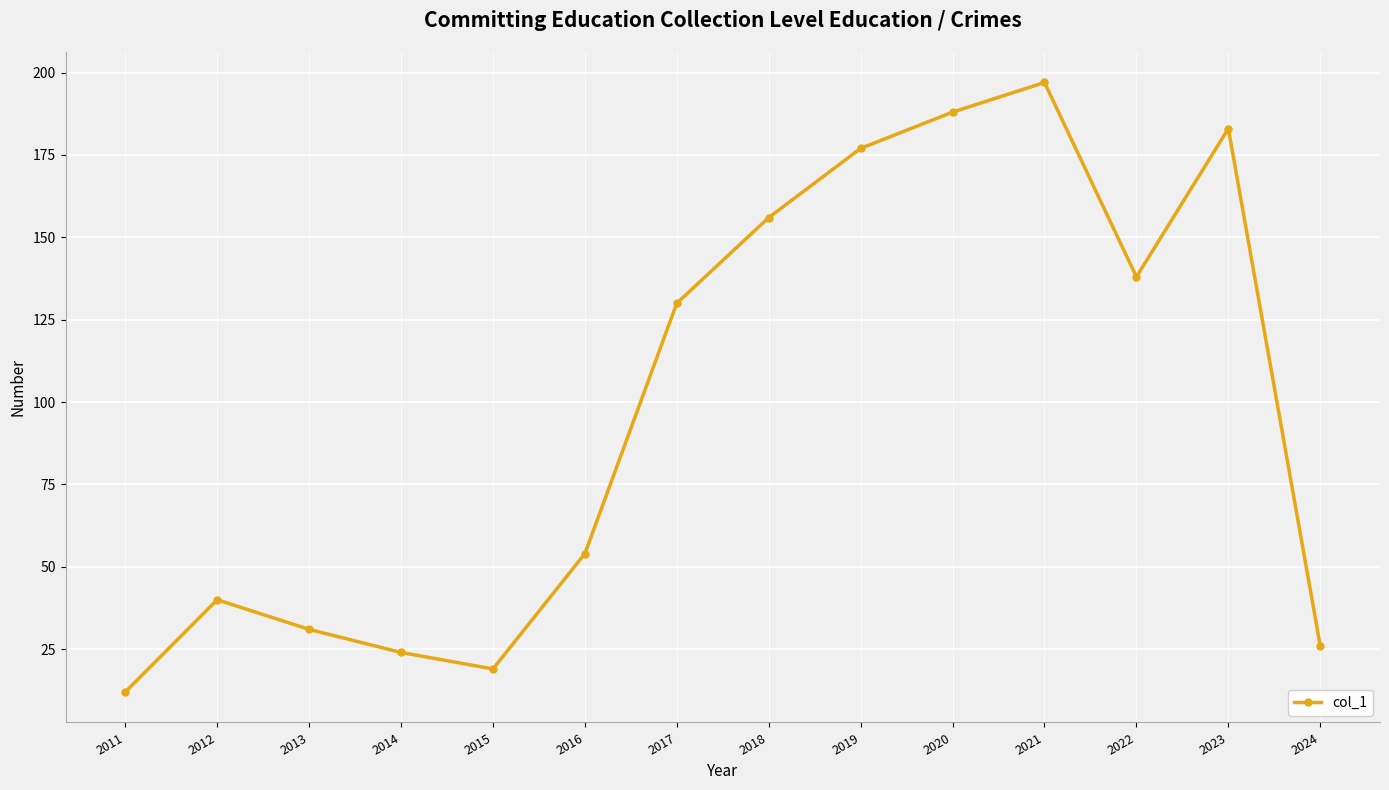

Where is the data nearest to the value 104?

2017